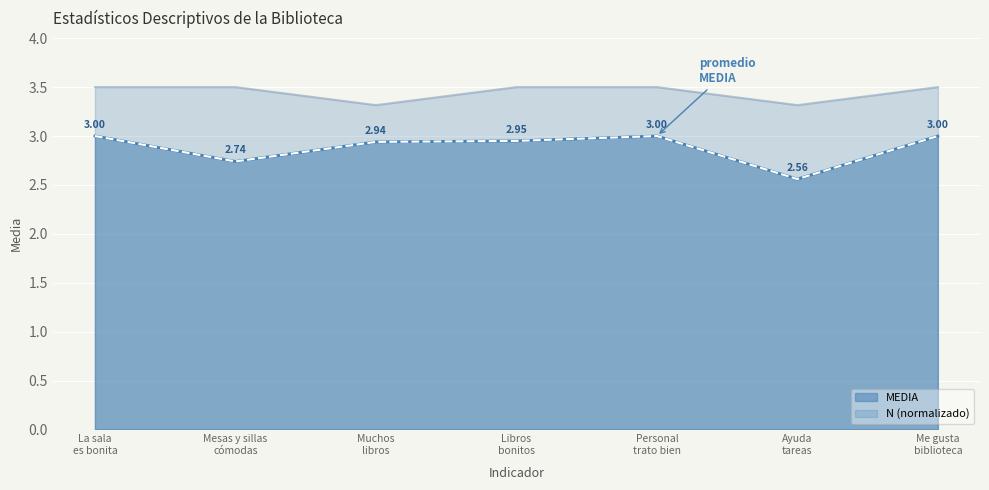

Reading left to right, transcribe all the data shown in this chart.

MEDIA: 3.0	2.7	2.9	3.0	3.0	2.6	3.0
N: 3.5	3.5	3.3	3.5	3.5	3.3	3.5